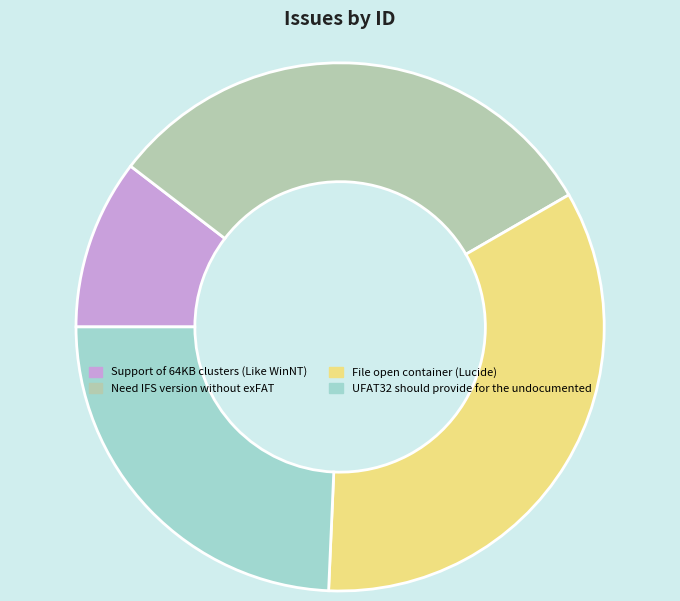

Which slice is the largest?

File open container (Lucide)